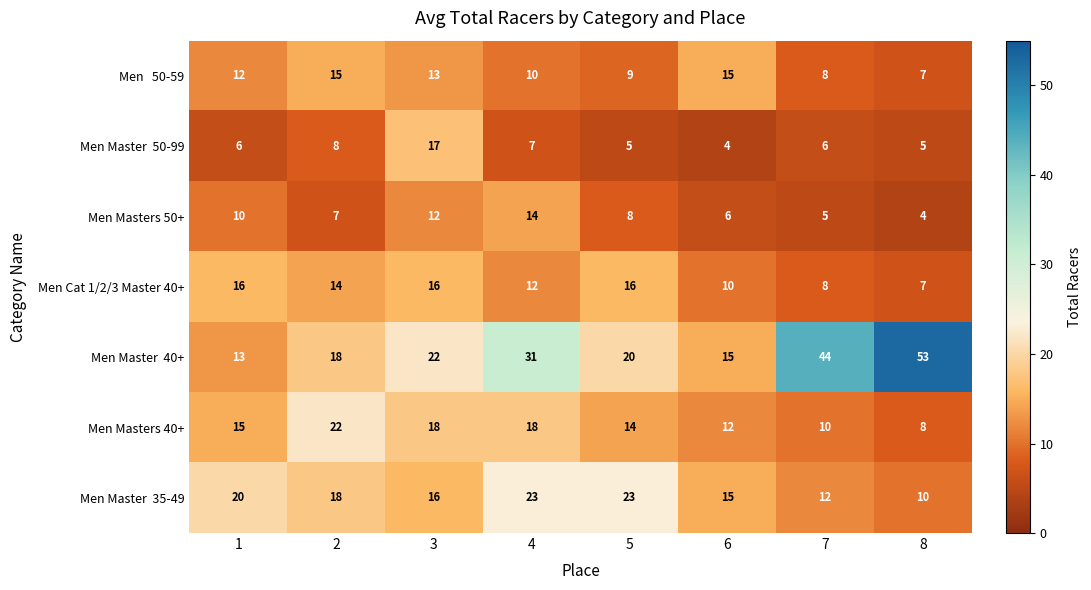

How many categories are shown in the chart?

8